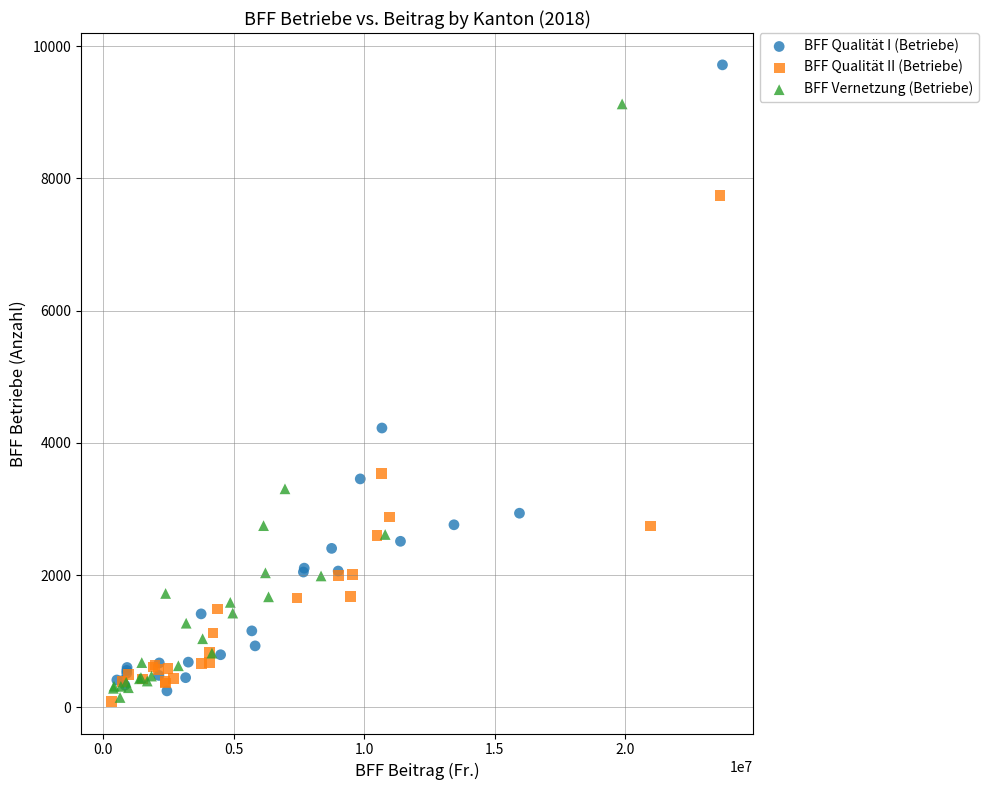

Which series reaches the maximum Y coordinate?

BFF Qualität I (Betriebe)